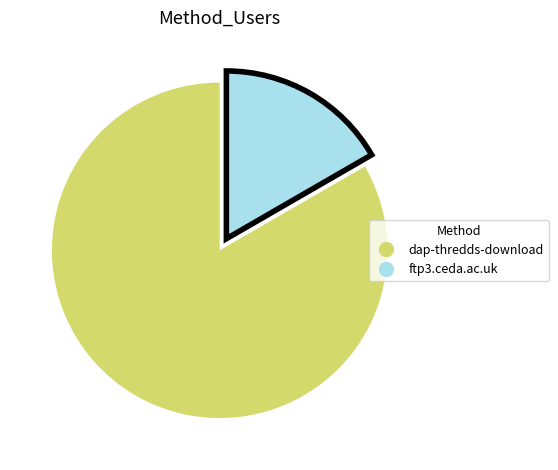

Is ftp3.ceda.ac.uk the majority of the pie?

No